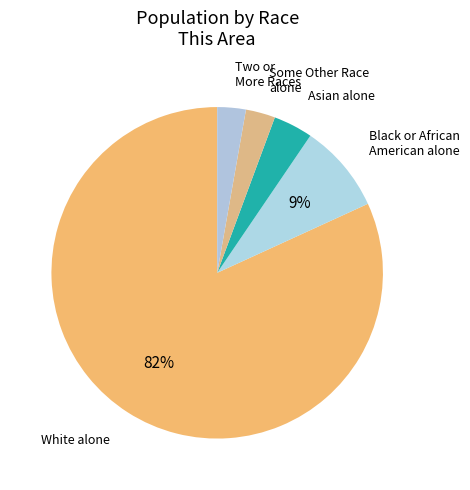

How many slices are in this pie chart?

5